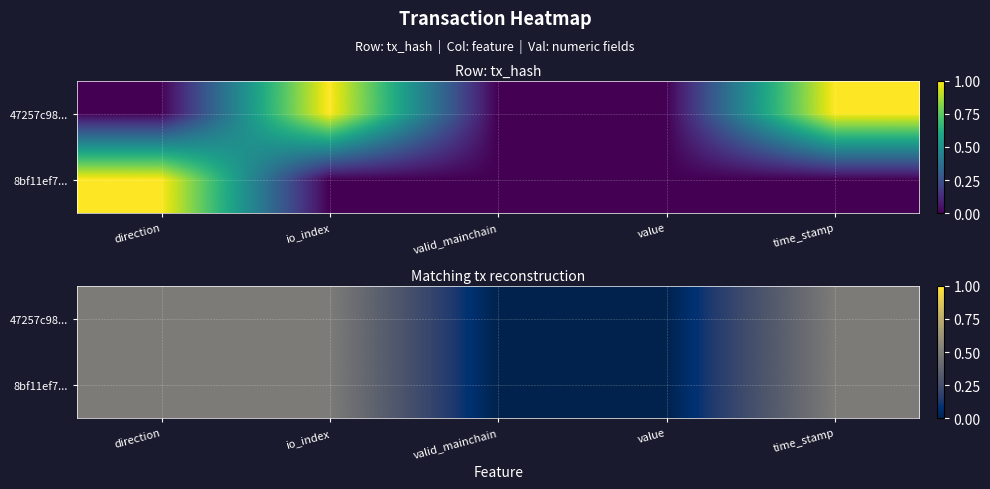

Is the value of 8bf11ef7... at time_stamp greater than the value of 47257c98... at value?

Yes